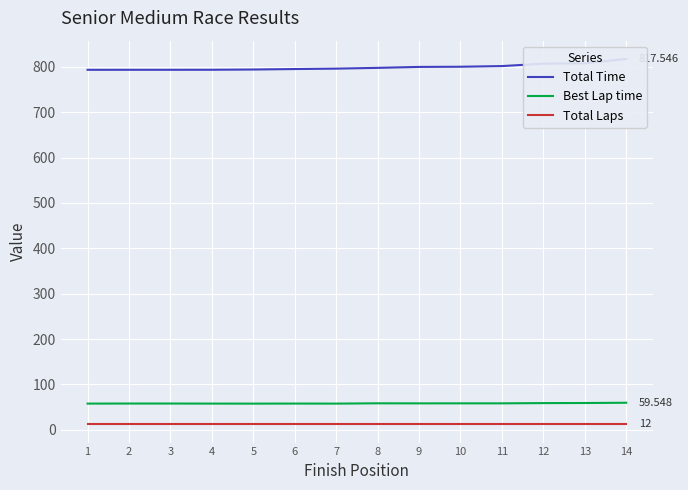

What is the average value of the Total Laps series?

12.0